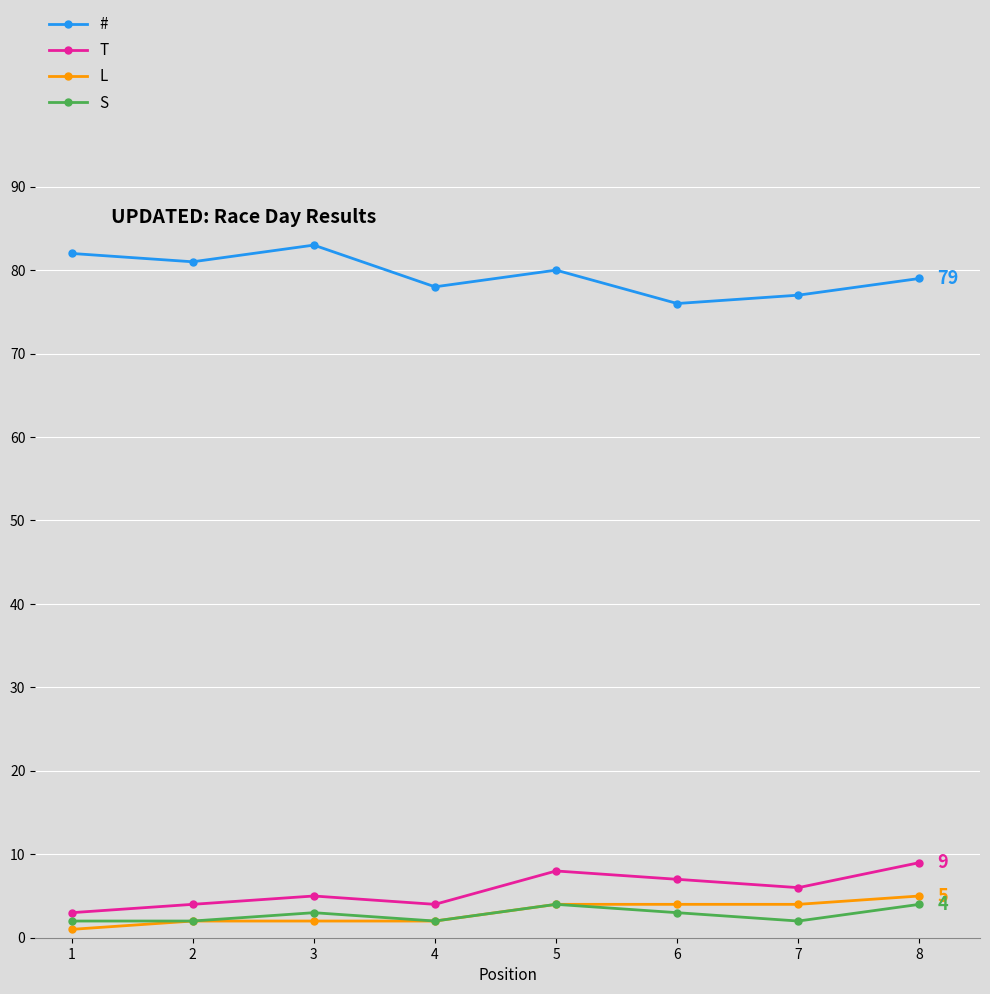

True or false: # and L cross at least once.

False